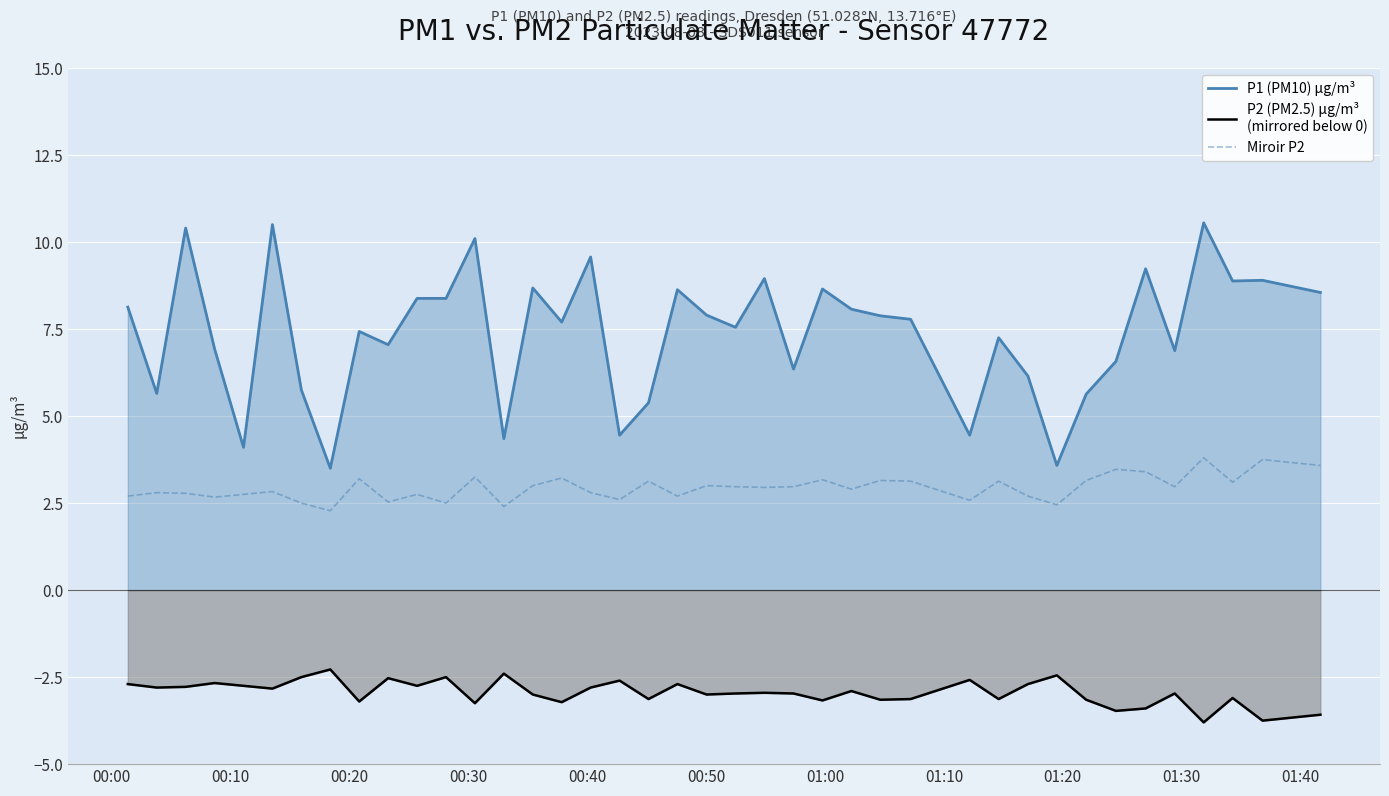

What is the minimum value shown in the chart?

-3.8